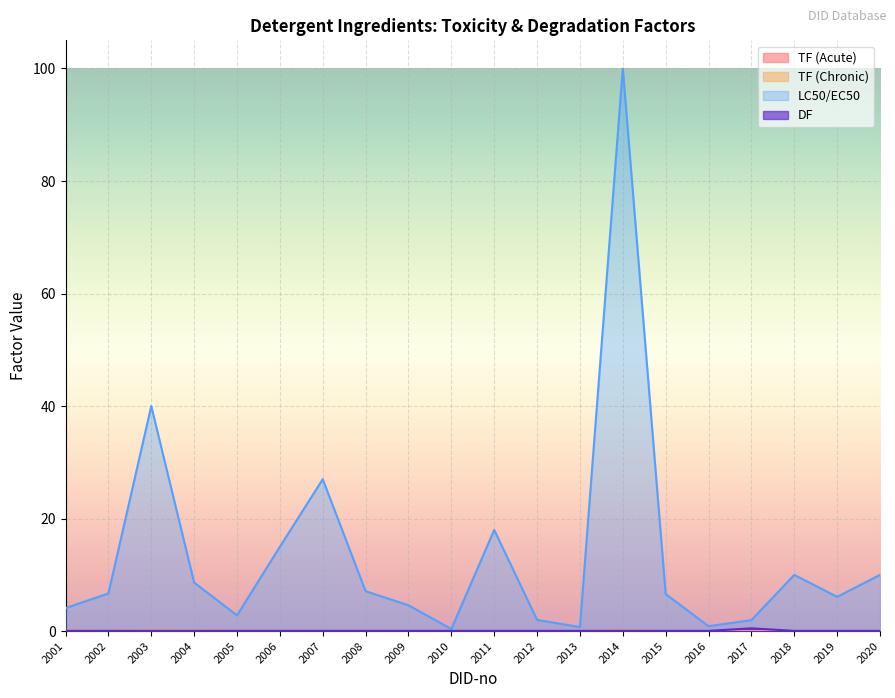

How many lines are shown in the chart?

4